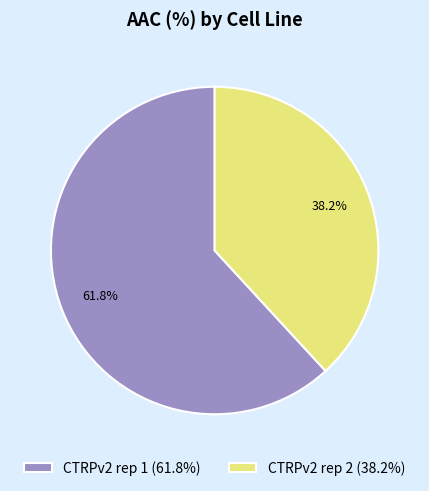

Is there any slice that represents more than half of the pie?

Yes